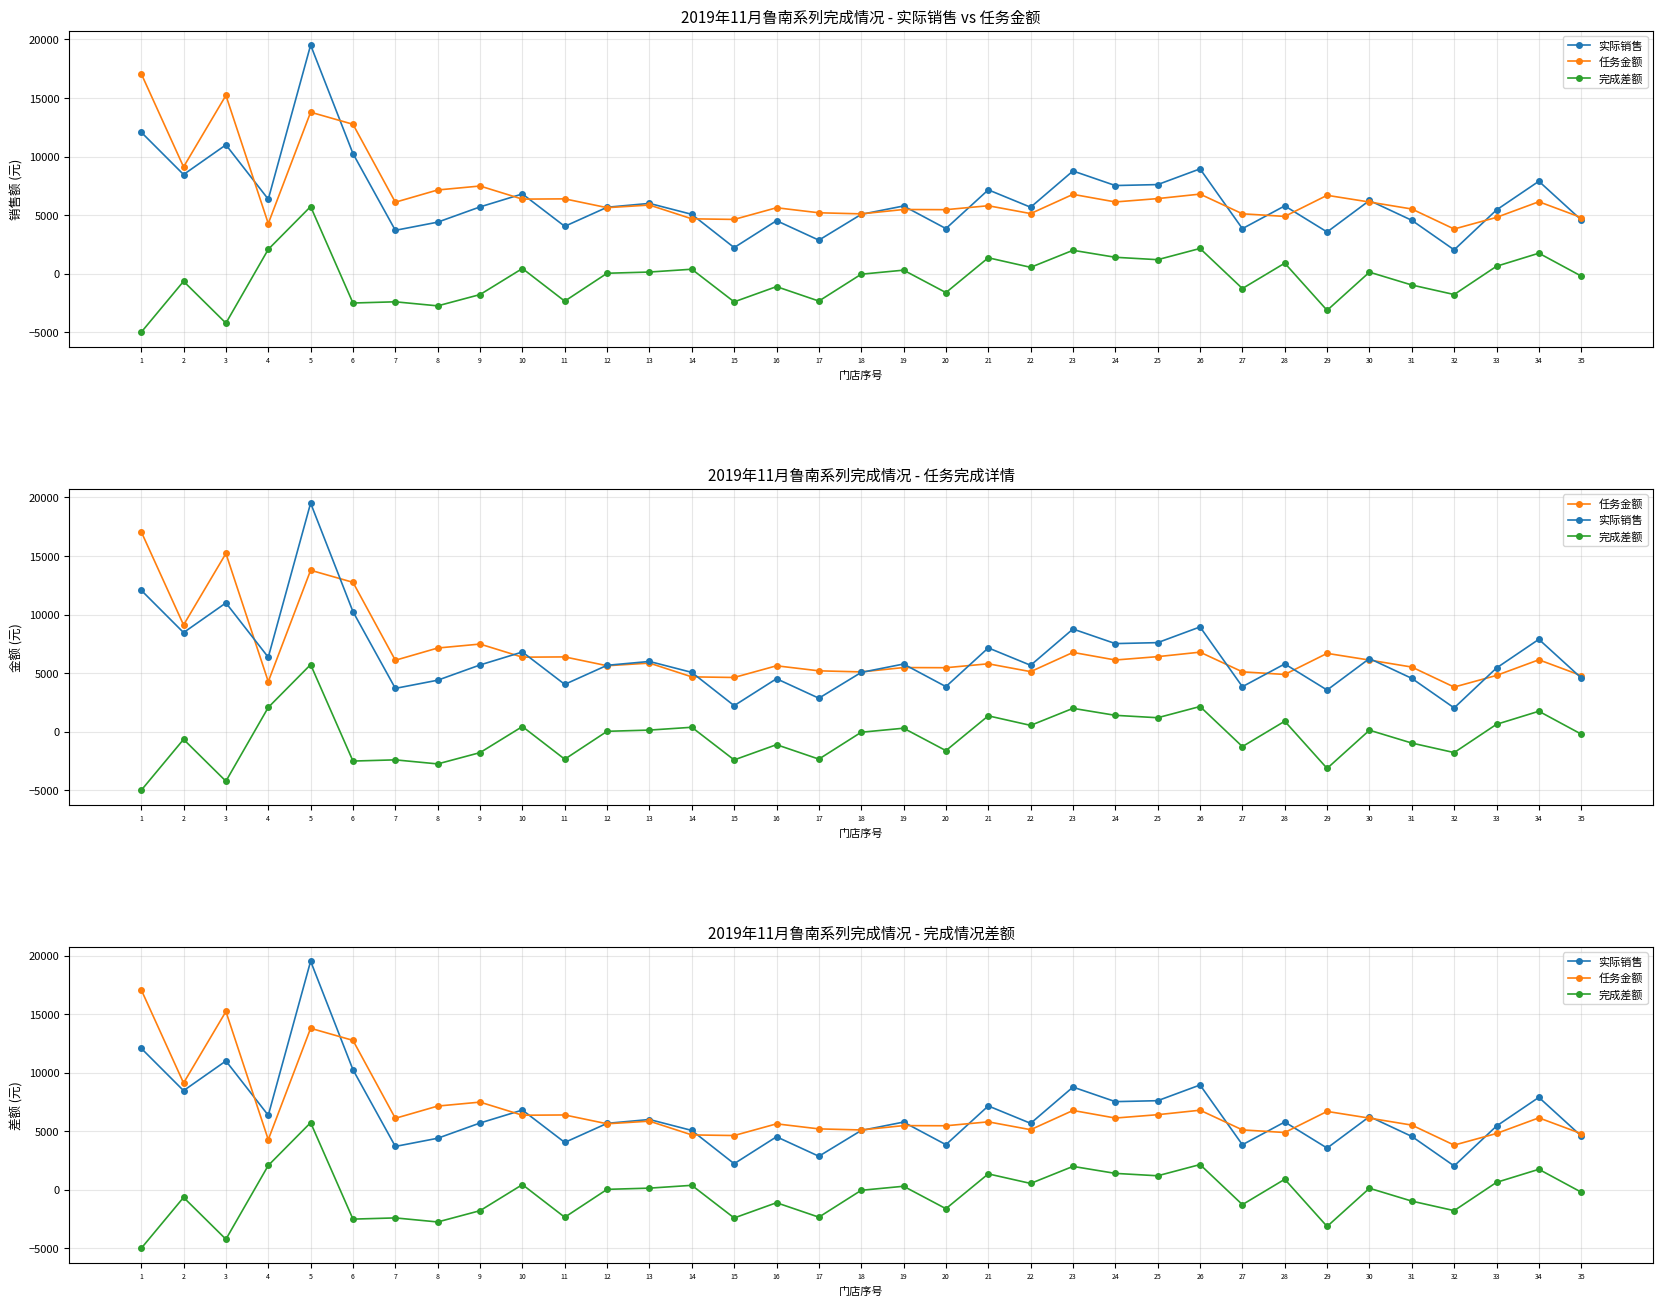

What is the value of the 实际销售 point at the 10th from the left?

6808.5